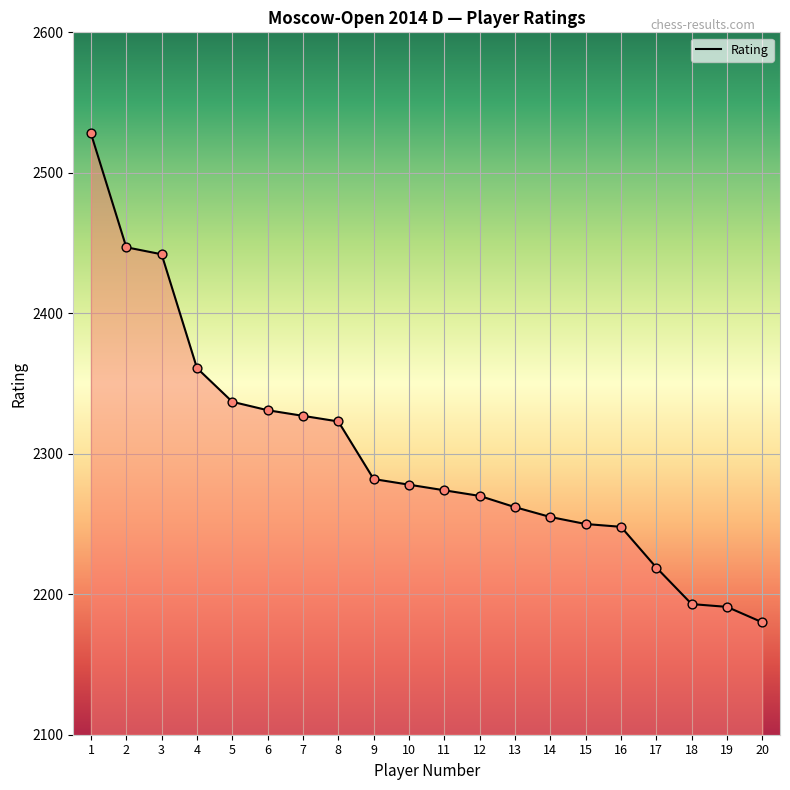

Which has a higher value, 19 or 5?

5